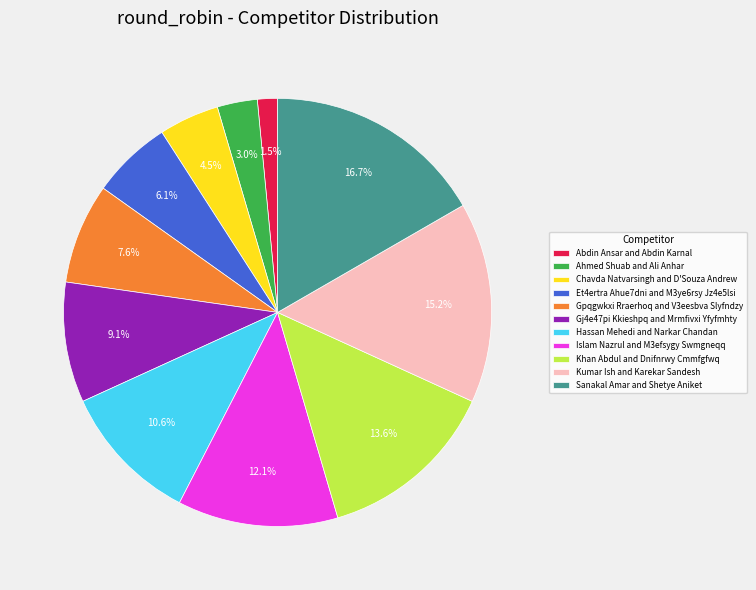

Is Khan Abdul and Dnifnrwy Cmmfgfwq the majority of the pie?

No